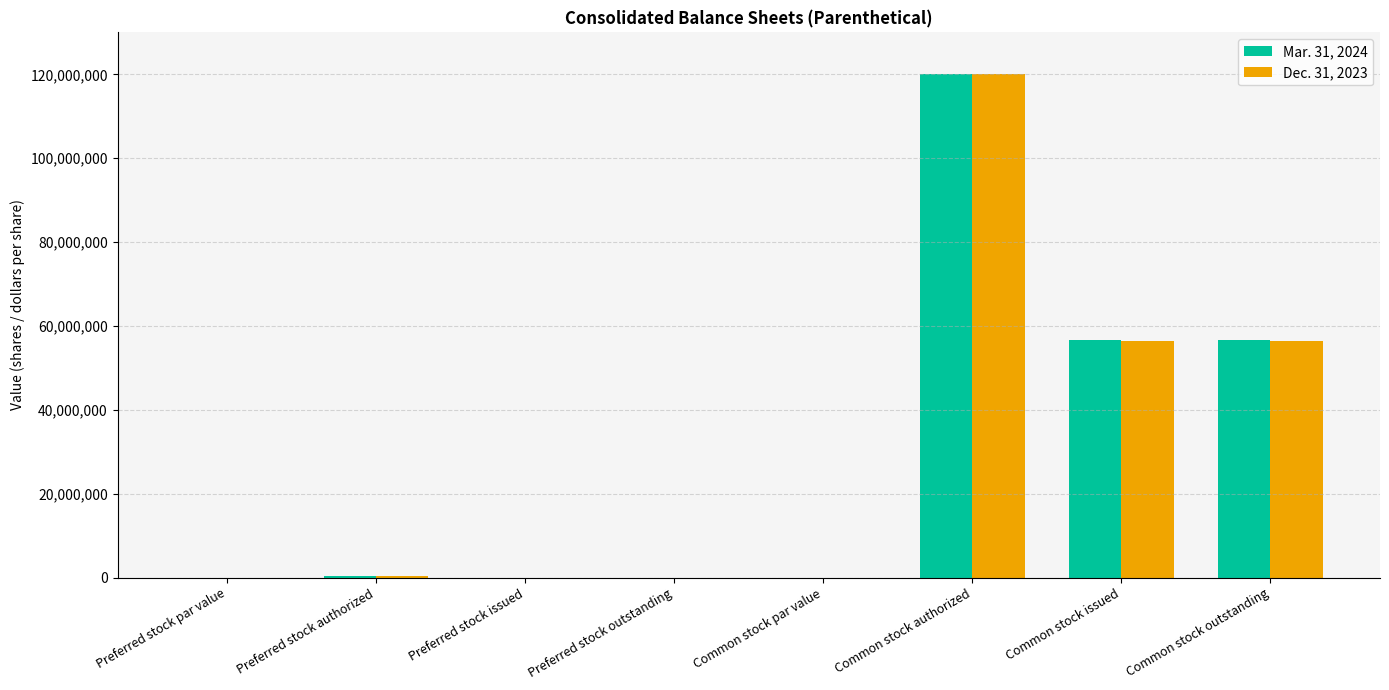

Is the value of Dec. 31, 2023 at Preferred stock outstanding greater than the value of Mar. 31, 2024 at Common stock outstanding?

No